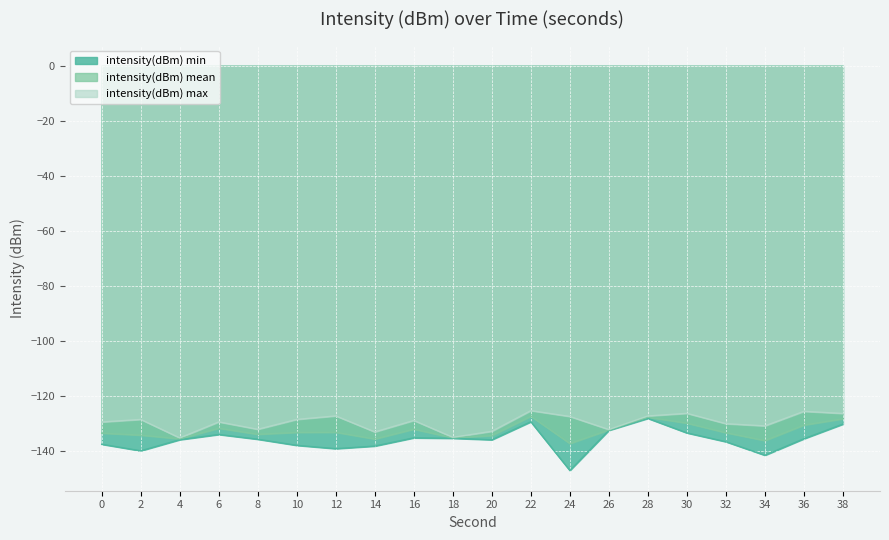

Is it true that intensity(dBm) min equals -132.5 at 26?

True